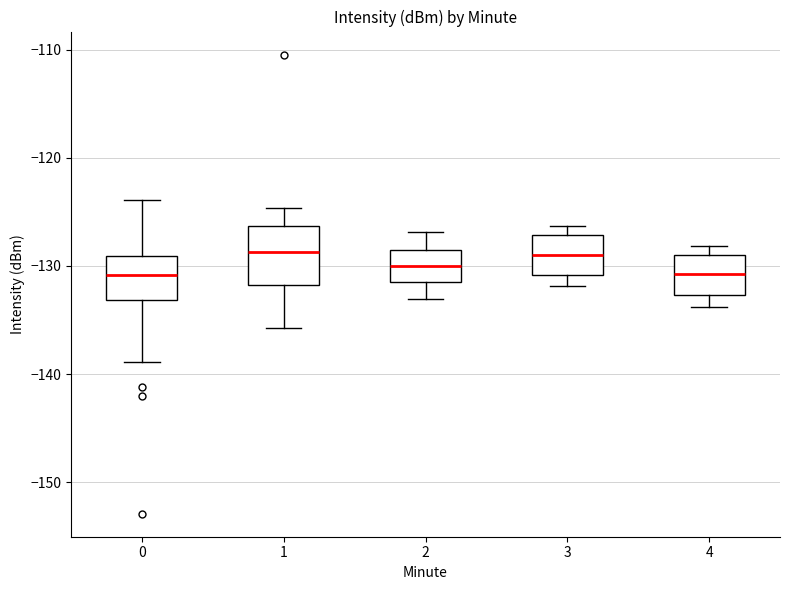

Comparing the boxes themselves (not the whiskers), which one is the tallest?

1